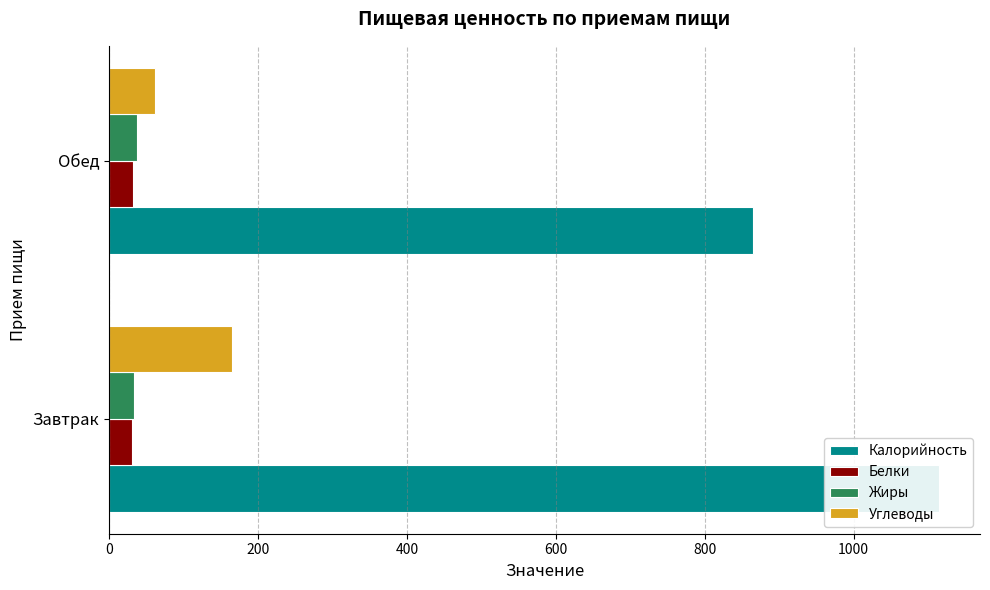

What is the value of the Белки bar at the 1st from the left?

31